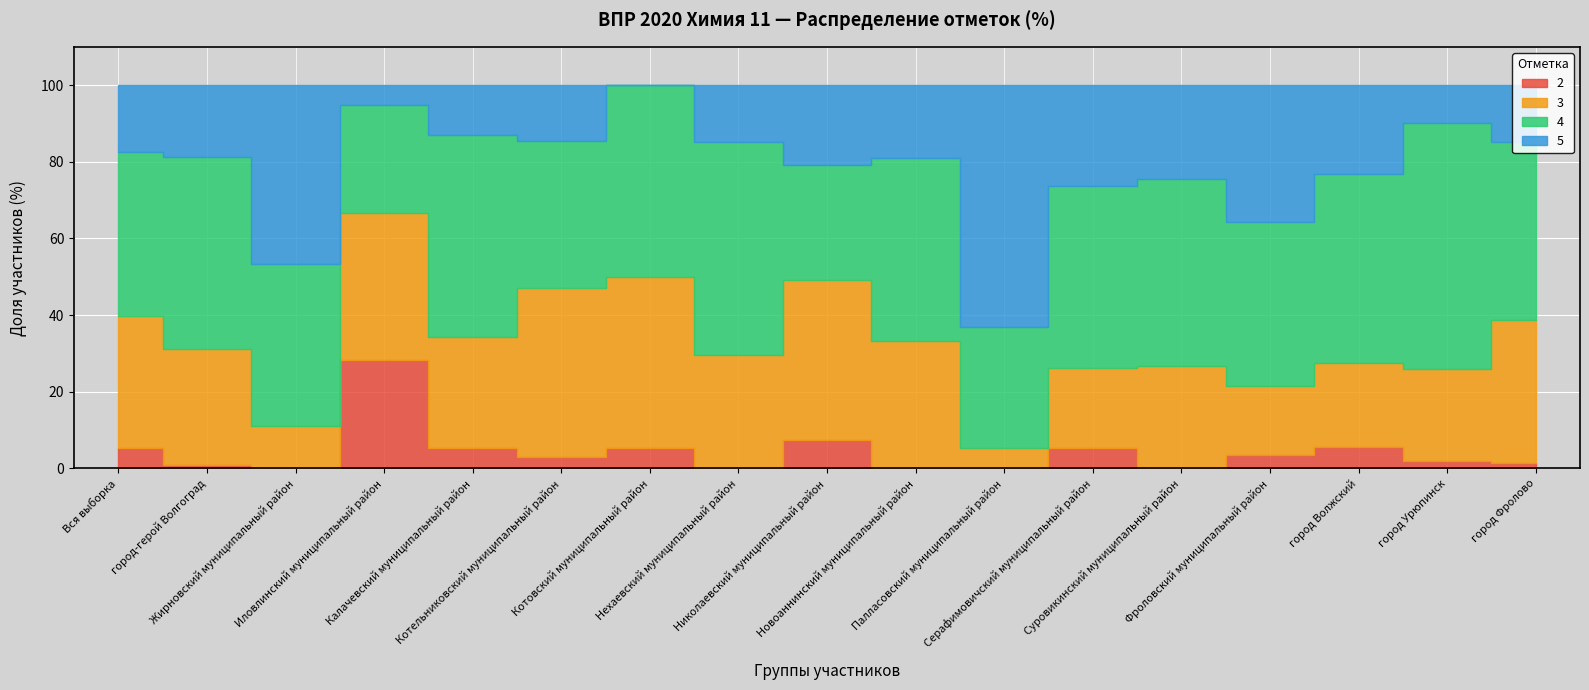

What is the total value across all series at Палласовский муниципальный район?

100.0